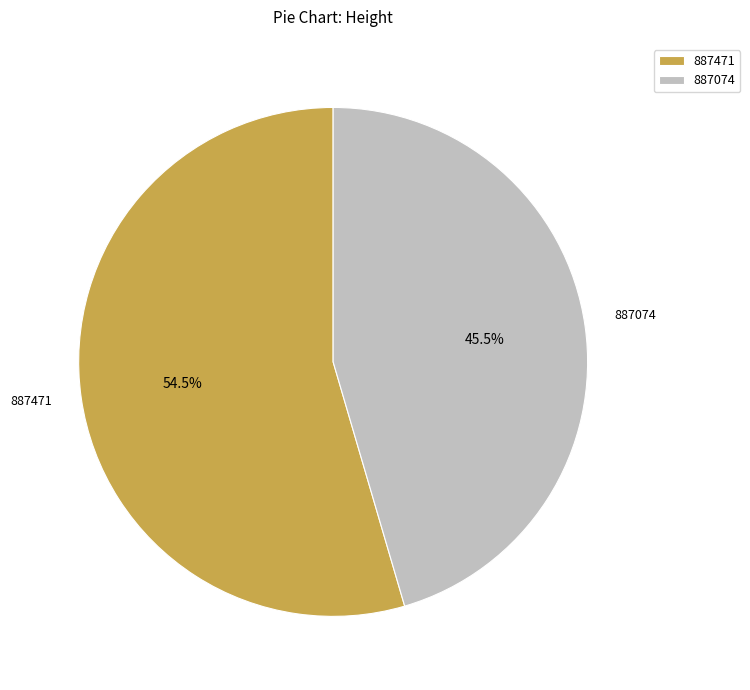

Which category has the smallest portion of the pie?

887074